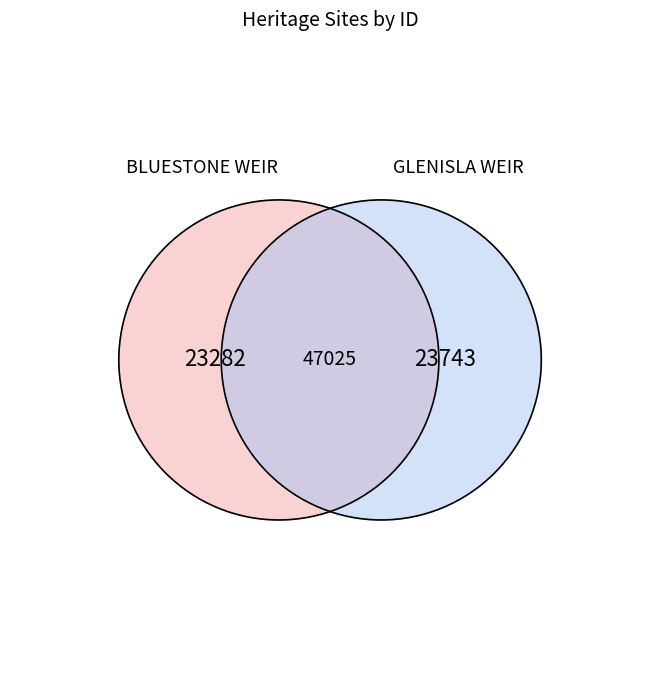

What is the majority slice?

GLENISLA WEIR